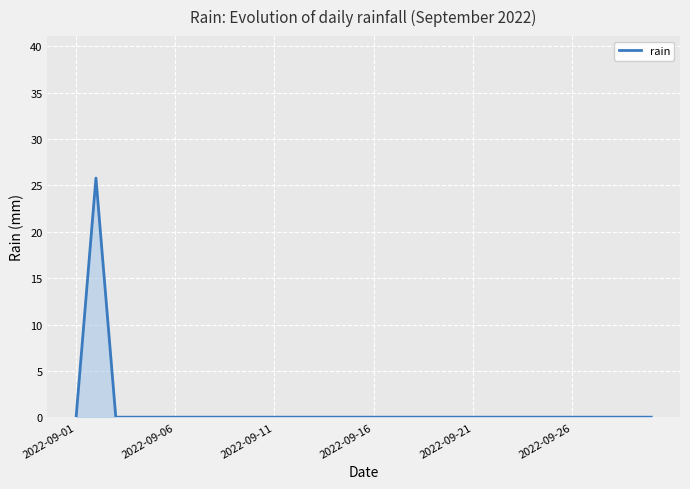

Does the chart display data point markers on the line(s)?

No